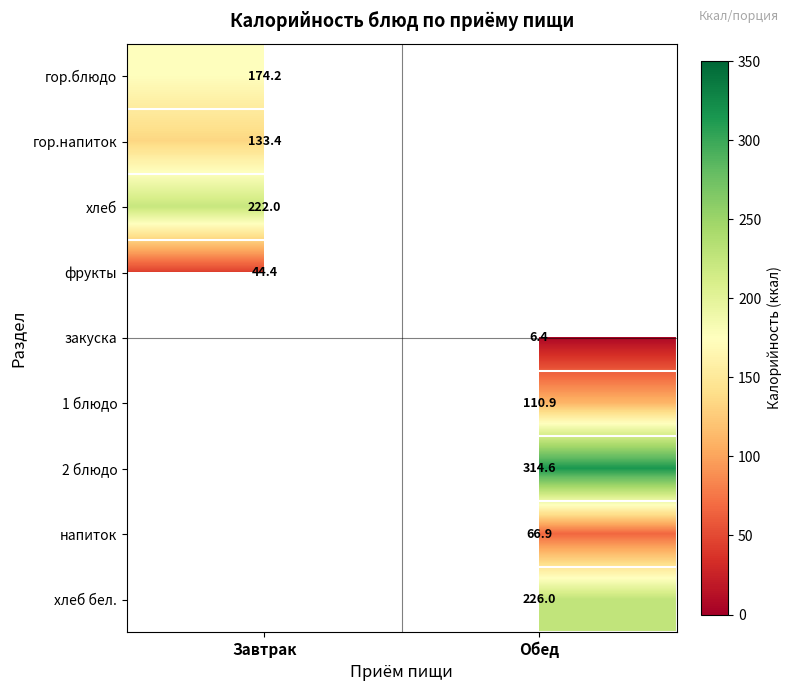

The value of напиток at Обед is 66.9. True or false?

True